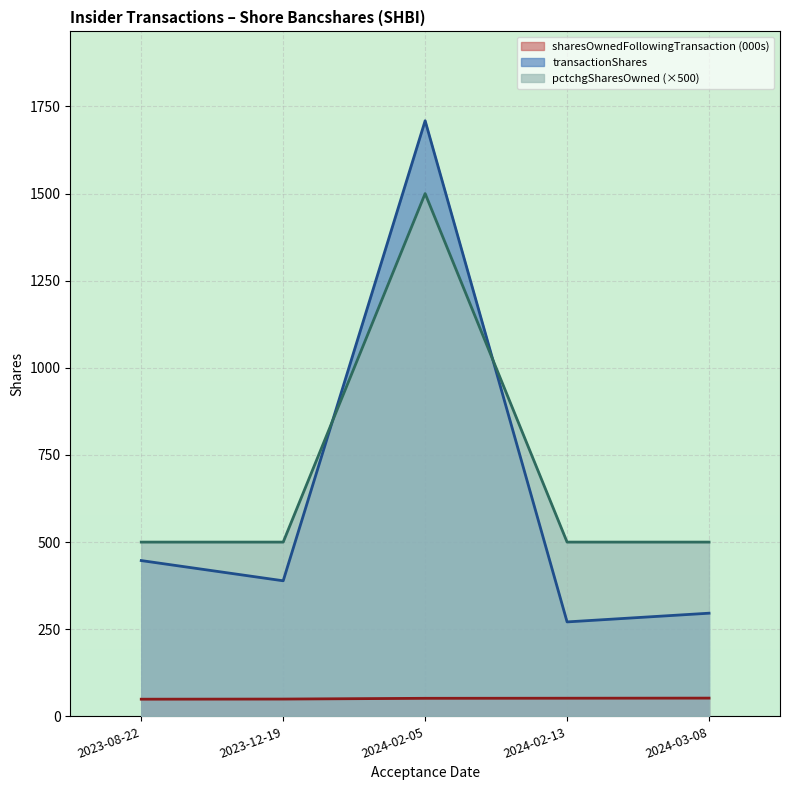

What position from the left is 2023-08-22?

1